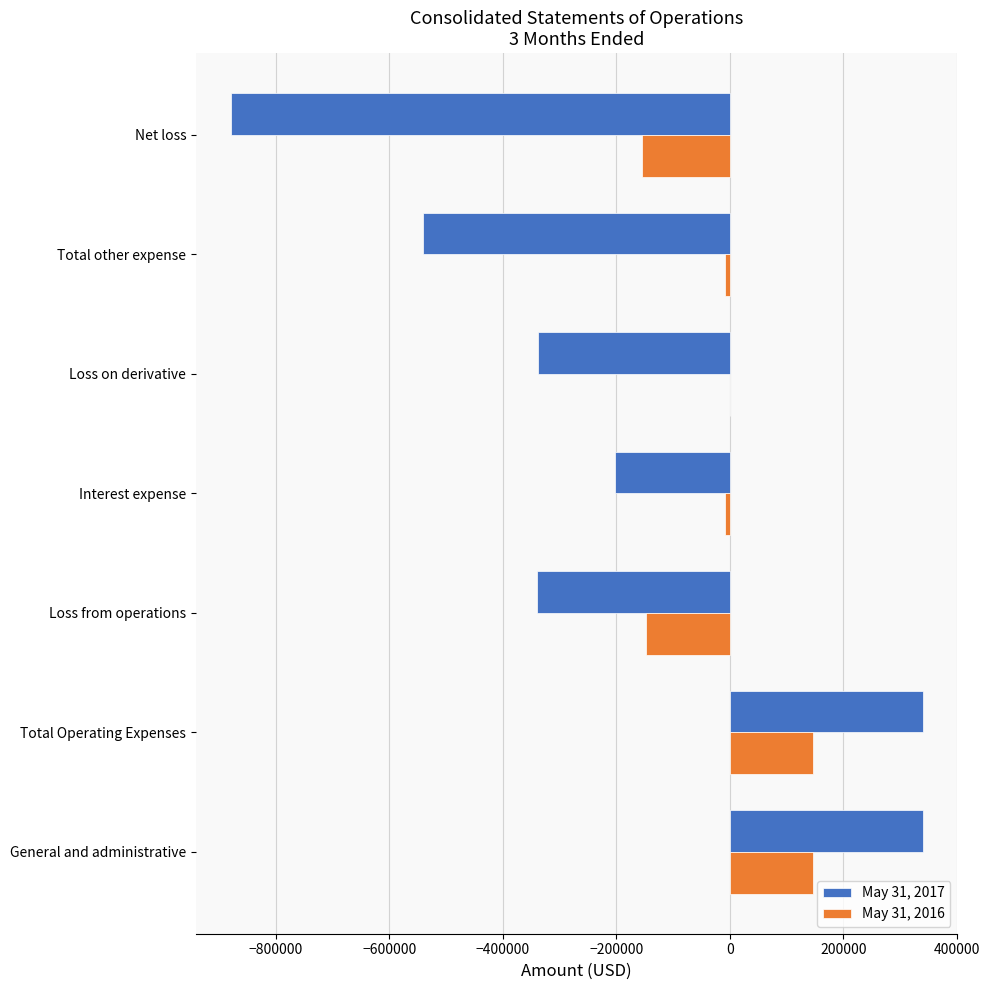

Which series has the widest spread of values?

May 31, 2017